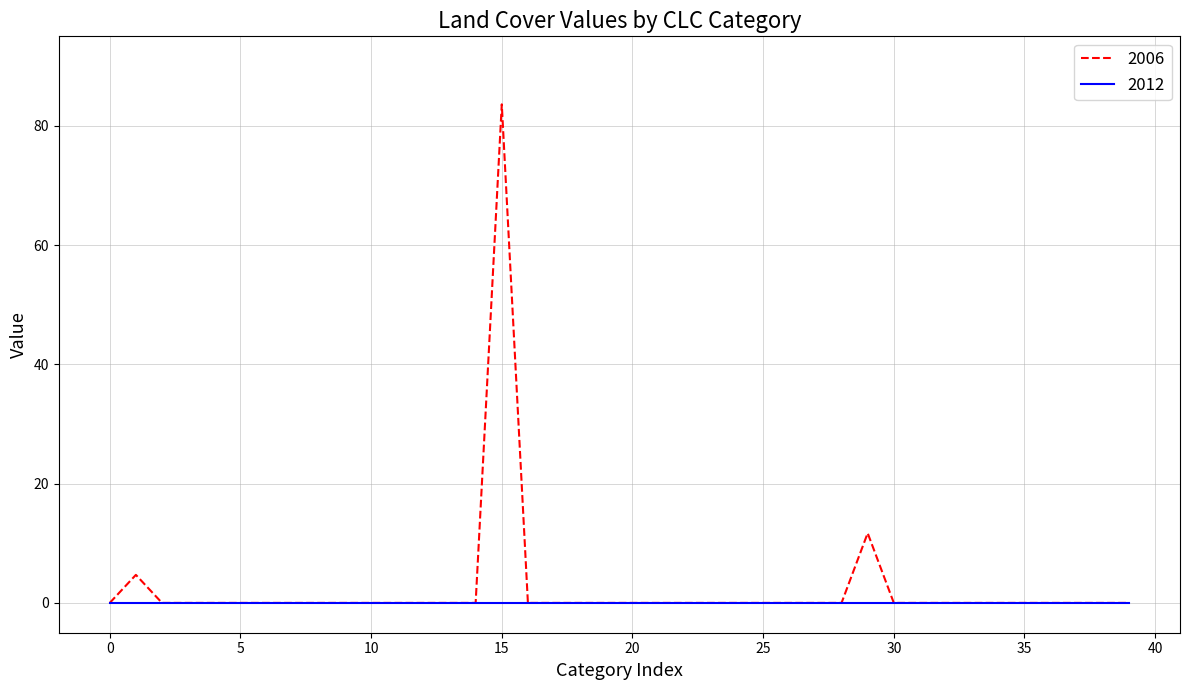

What is the greatest value displayed?

83.6